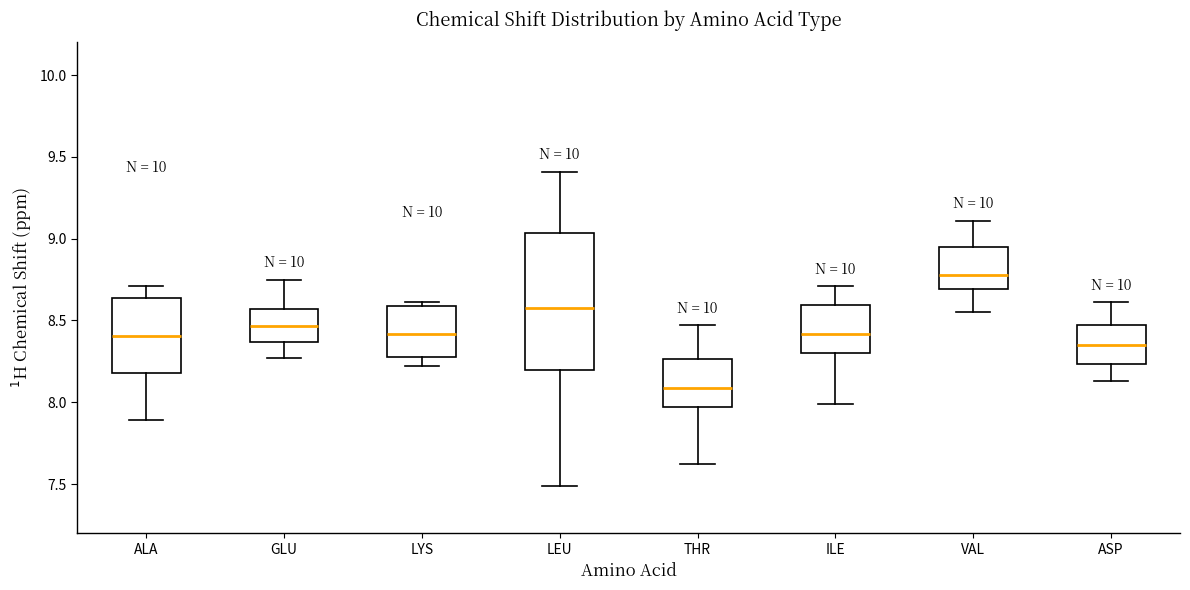

Which box's median line is the highest?

VAL